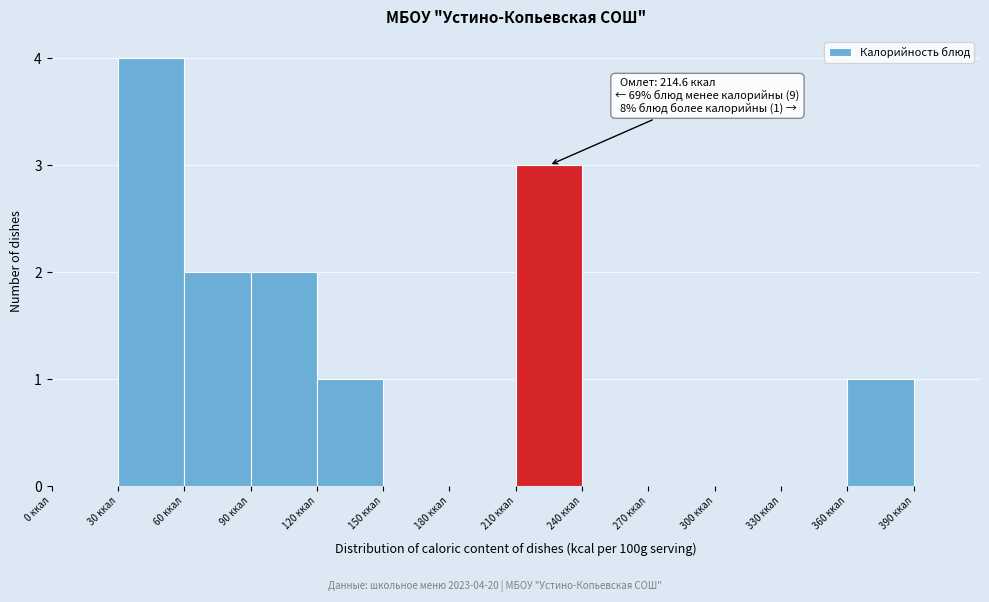

Over which range of the x-axis is the bar tallest?

30 to 60